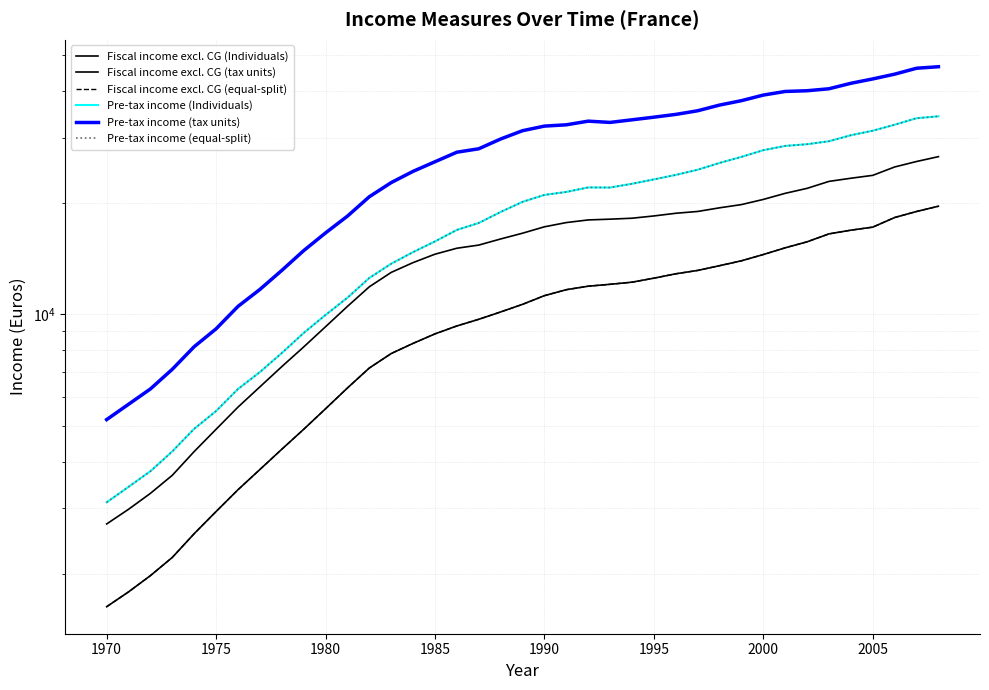

The value of Pre-tax income (Individuals) at 1995 is 2584.8. True or false?

False